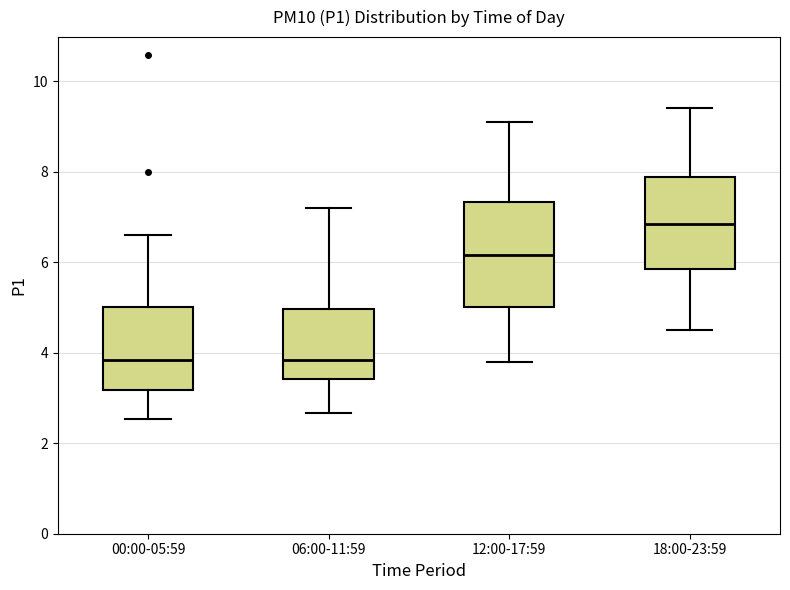

Reading left to right, transcribe this box plot: for each box, give where its median line is, the range the box spans, and where its two whiskers end, as read against the y-axis. The values are not printed on the chart, so give them approximately, as read against the axis.

00:00-05:59: median 3.8, box 3.2 to 5.0, whiskers 2.6 to 6.6
06:00-11:59: median 3.8, box 3.4 to 5.0, whiskers 2.6 to 7.2
12:00-17:59: median 6.2, box 5.0 to 7.4, whiskers 3.8 to 9.2
18:00-23:59: median 6.8, box 5.8 to 7.8, whiskers 4.6 to 9.4